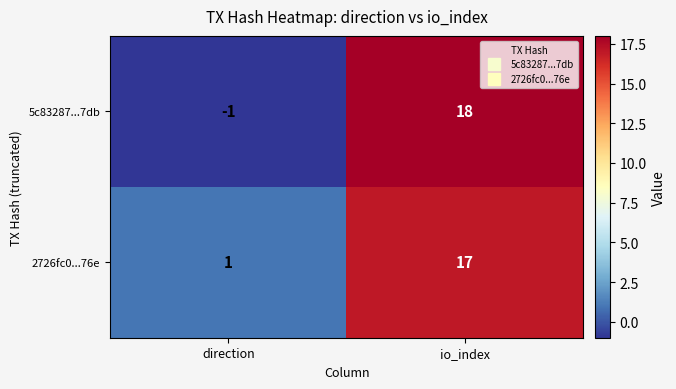

Which category has the lowest value in the 2726fc0...76e series?

direction